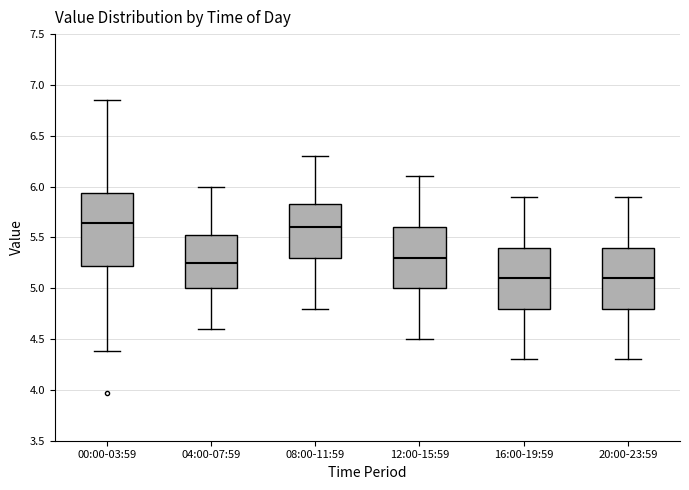

Comparing the boxes themselves (not the whiskers), which one is the tallest?

00:00-03:59